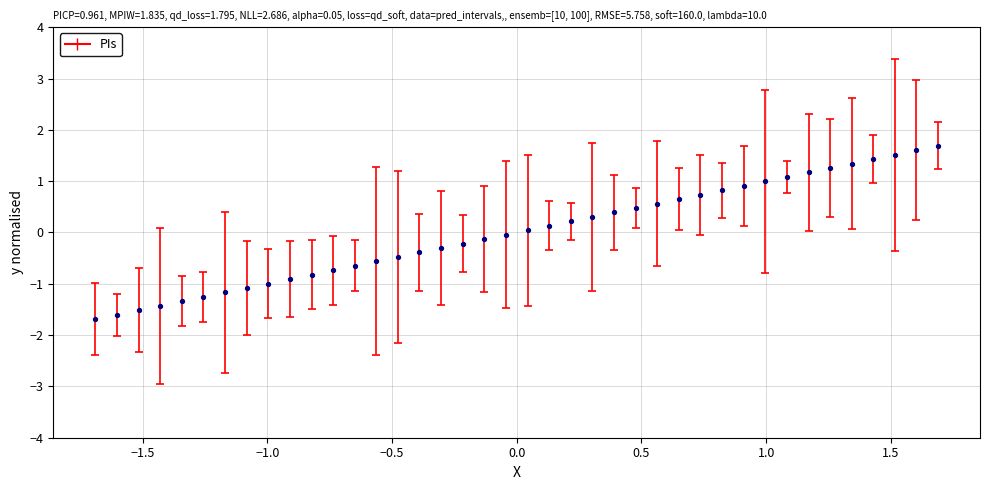

What is the range of Y values (max minus min)?

3.4